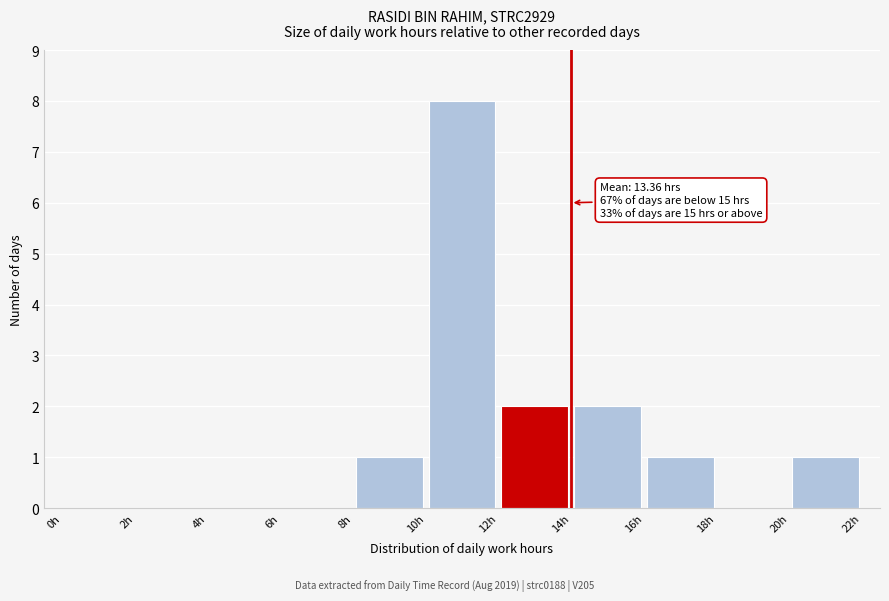

Which range on the x-axis has the tallest bar?

10 to 12